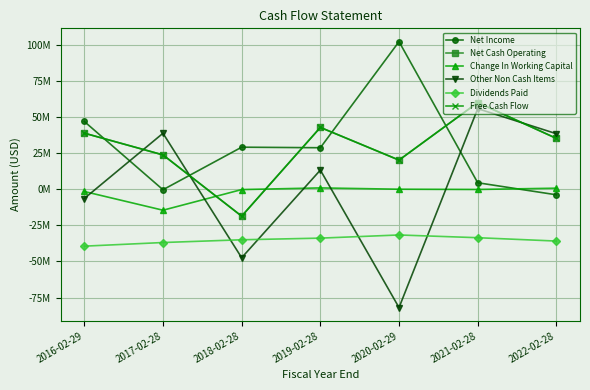

List the series in order of their peak value, highest first.

Net Income, Net Cash Operating, Free Cash Flow, Other Non Cash Items, Change In Working Capital, Dividends Paid